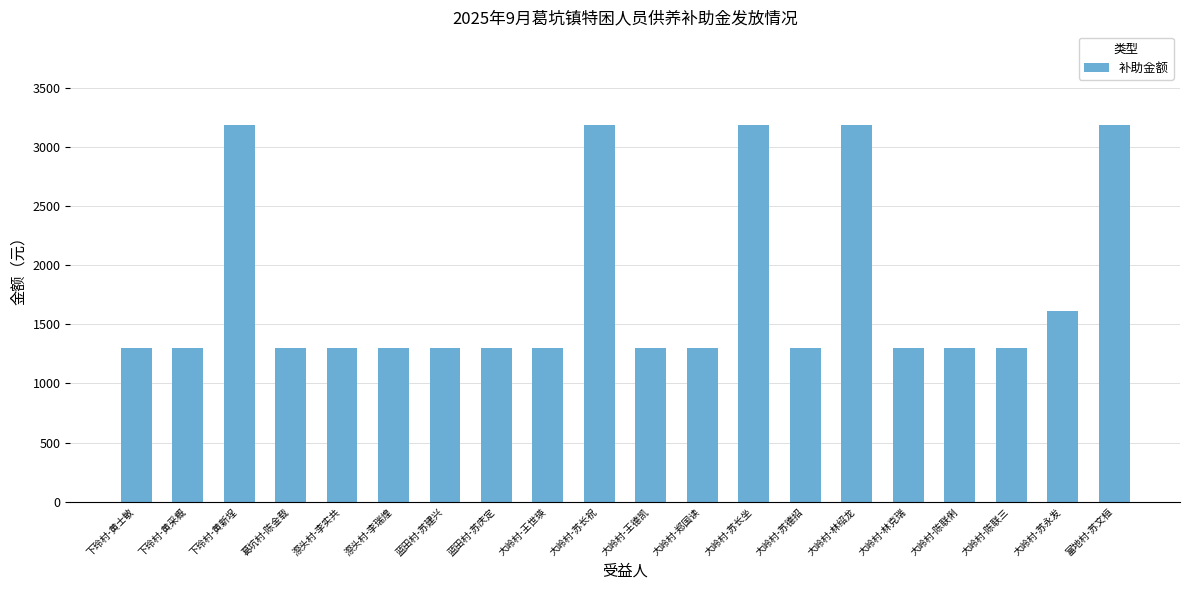

What is the smallest value displayed?

1304